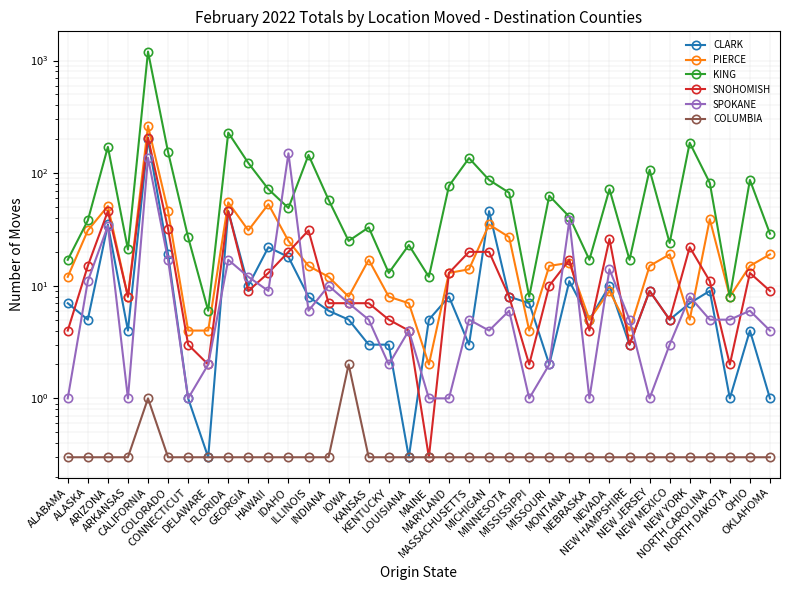

What is the label of the 21st point from the left?

MASSACHUSETTS